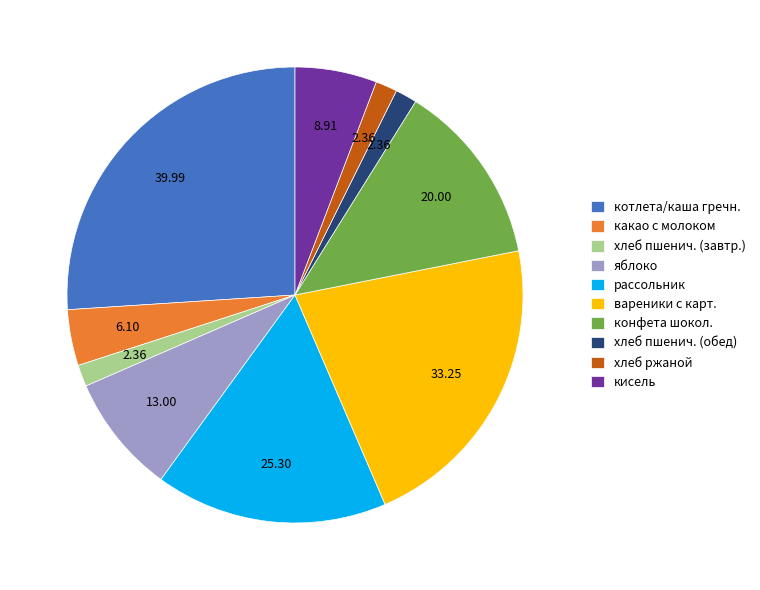

What is the ratio of the value at вареники с карт. to the value at хлеб пшенич. (завтр.)?

14.1